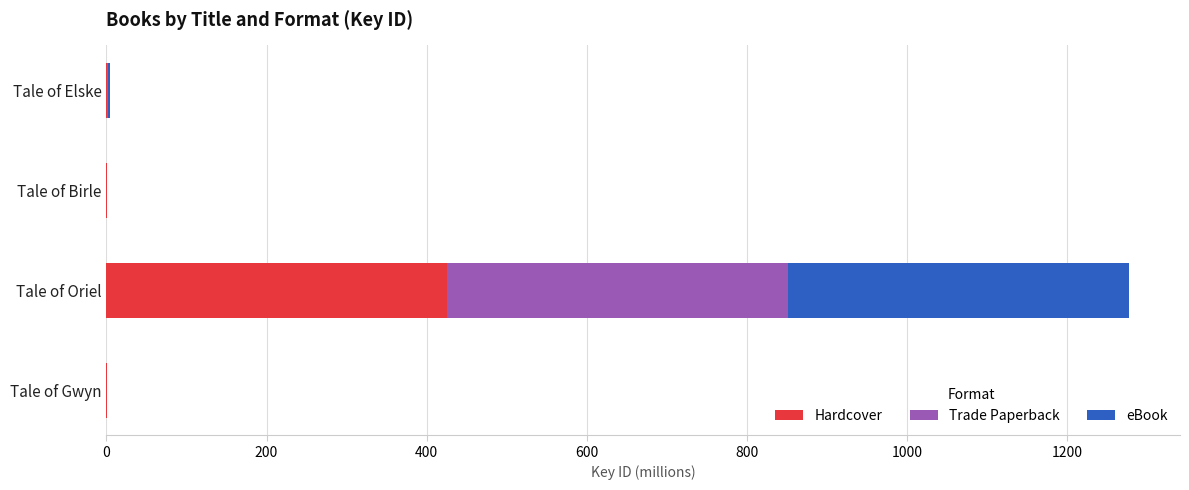

At which category is the sum across all series the highest?

Tale of Oriel